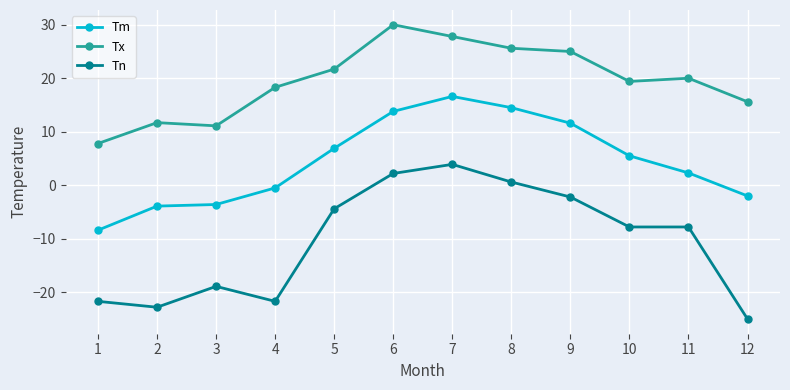

Is it true that Tx equals 5.0 at 12?

False